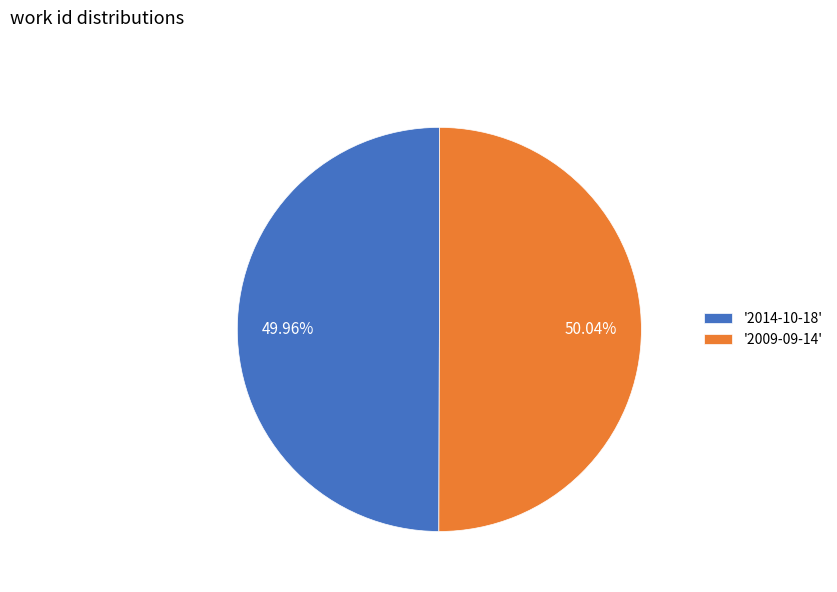

Count the number of slices in the pie.

2